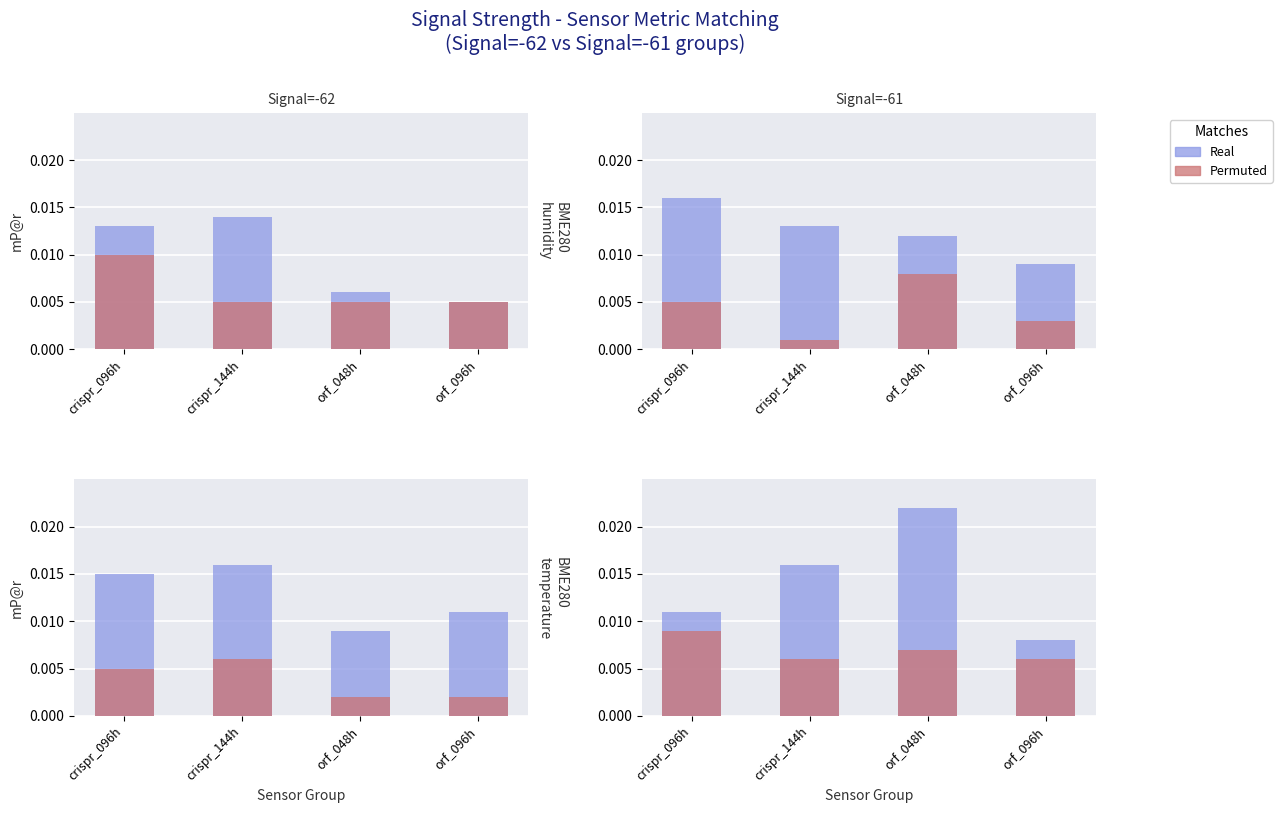

What is the label of the 1st bar from the right?

orf_096h